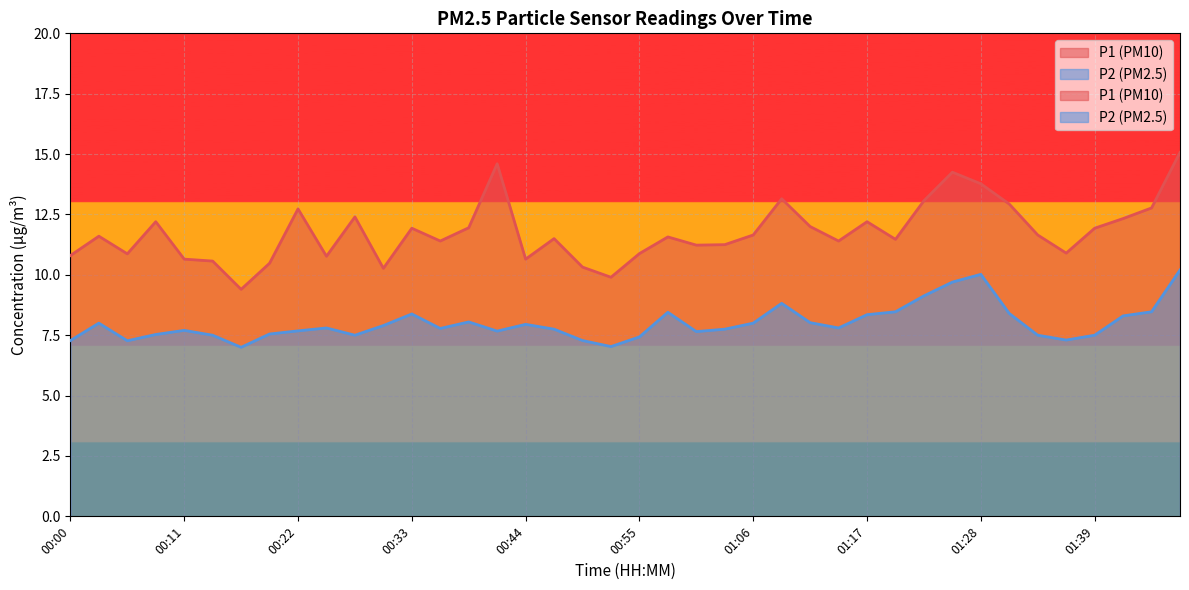

In P1, how many points are higher than both neighbors (excluding endpoints)?

11